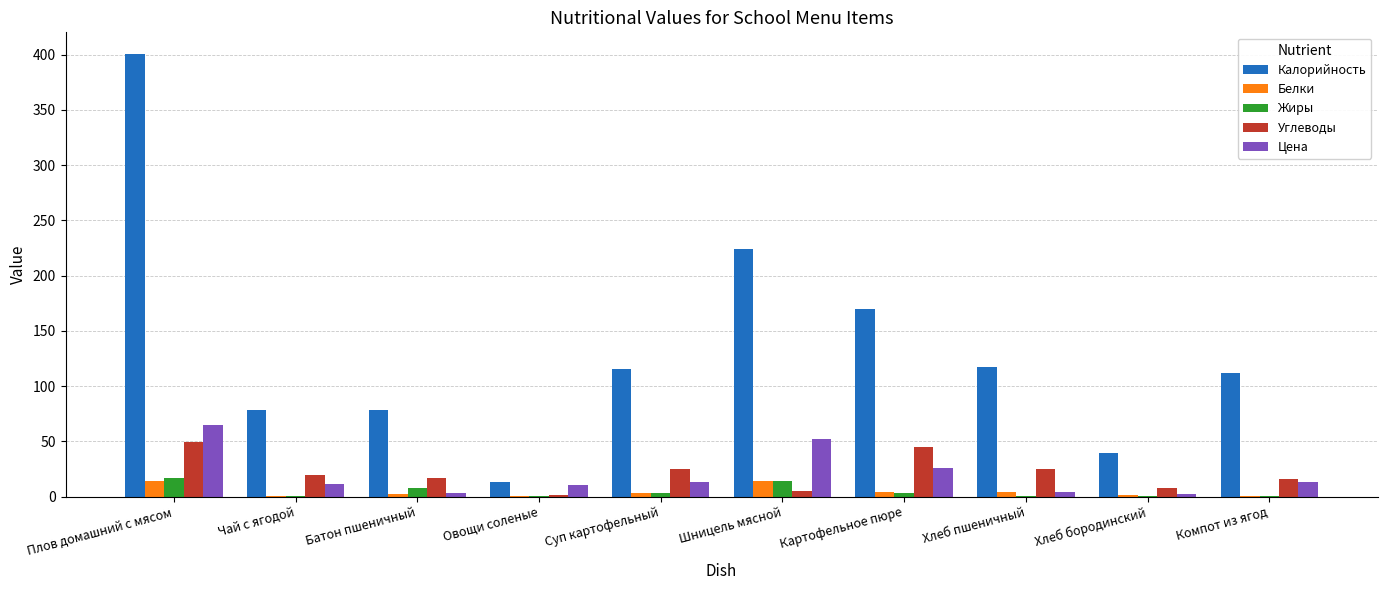

What is the approximate value of Углеводы at Суп картофельный?

25.0